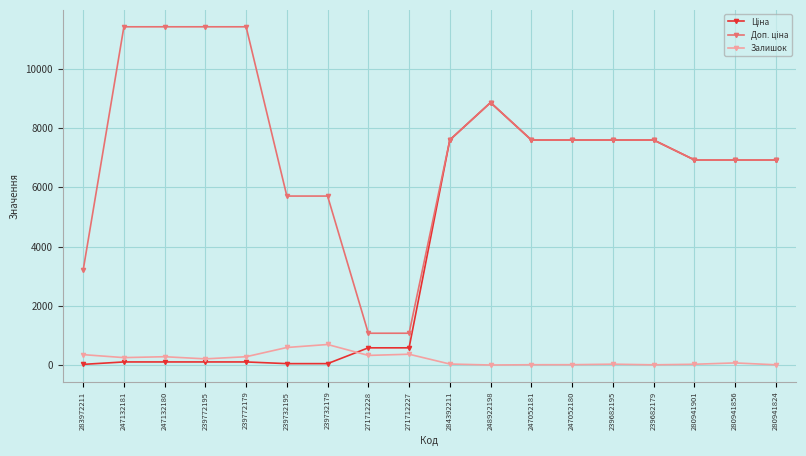

At how many categories does at least one series exceed 9725?

4